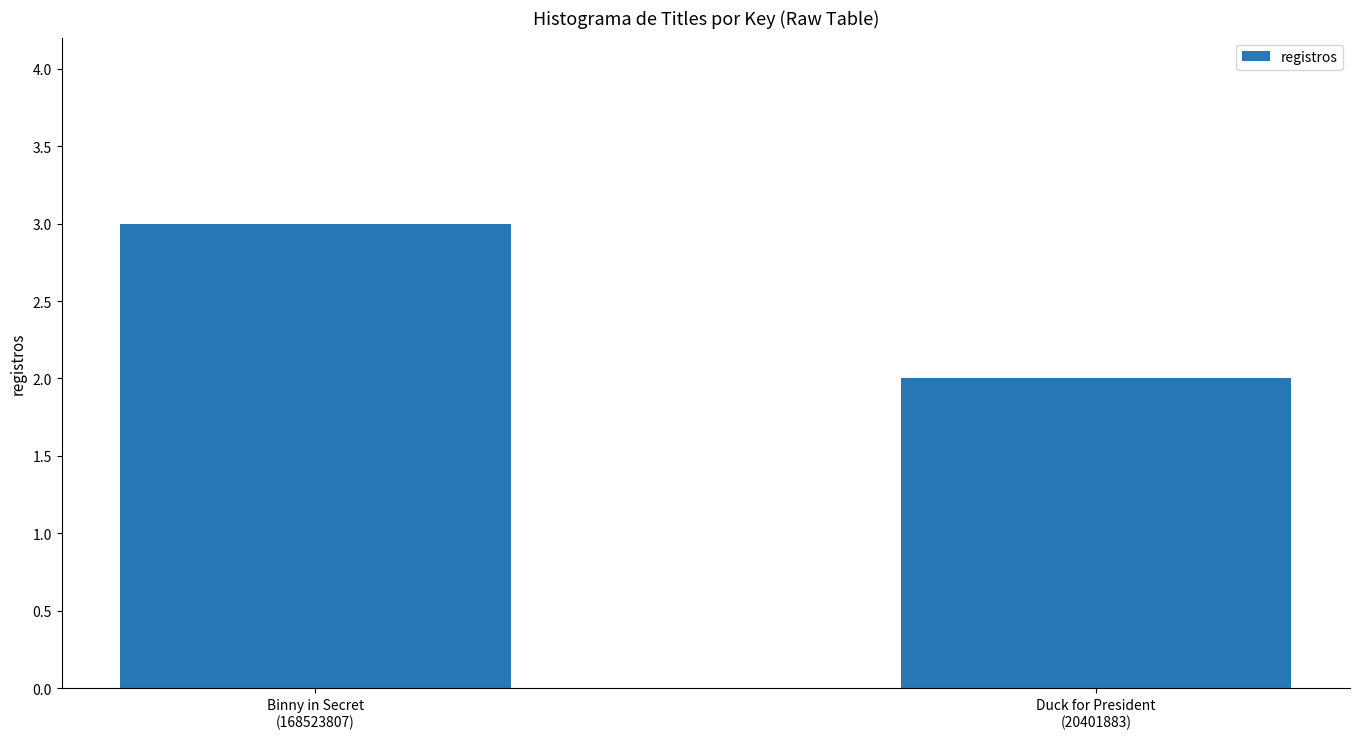

What is the sum of all values?

5